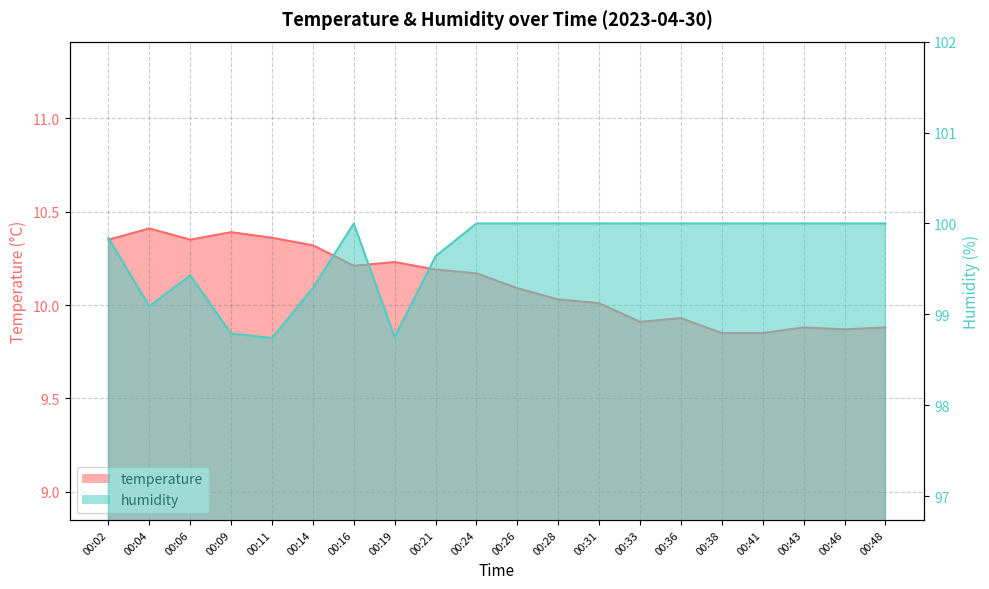

Which series has the largest range (max minus min)?

humidity